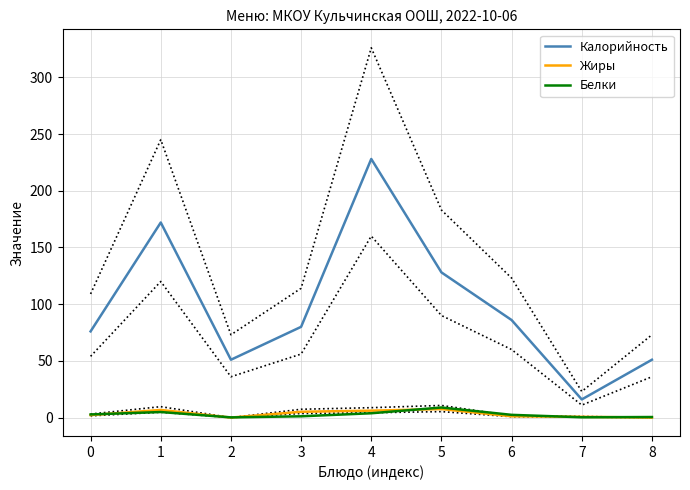

True or false: Калорийность and Белки intersect in this chart.

False